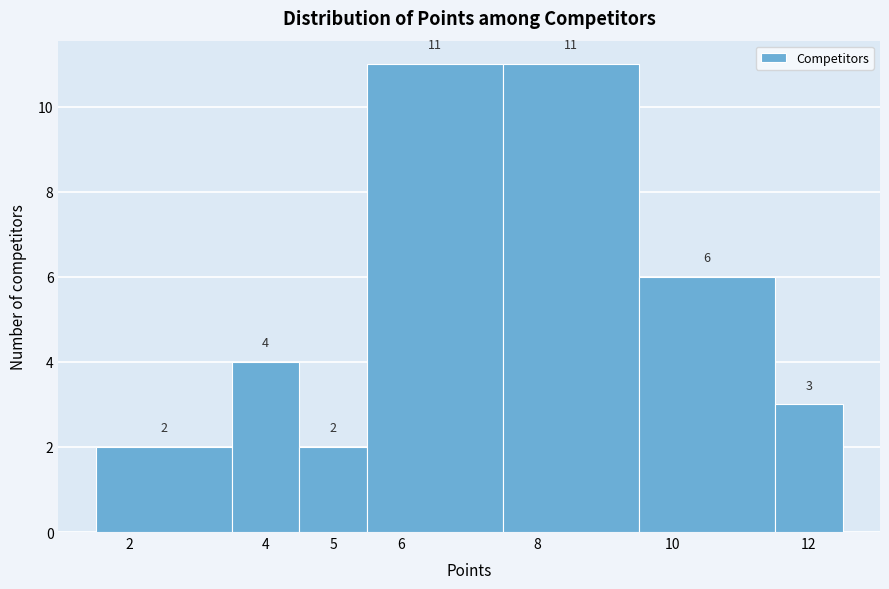

Reading left to right, transcribe this chart: for each bar, give the range it covers on the x-axis and its height.

1.5 to 3.5: 2
3.5 to 4.5: 4
4.5 to 5.5: 2
5.5 to 7.5: 11
7.5 to 9.5: 11
9.5 to 11.5: 6
11.5 to 12.5: 3